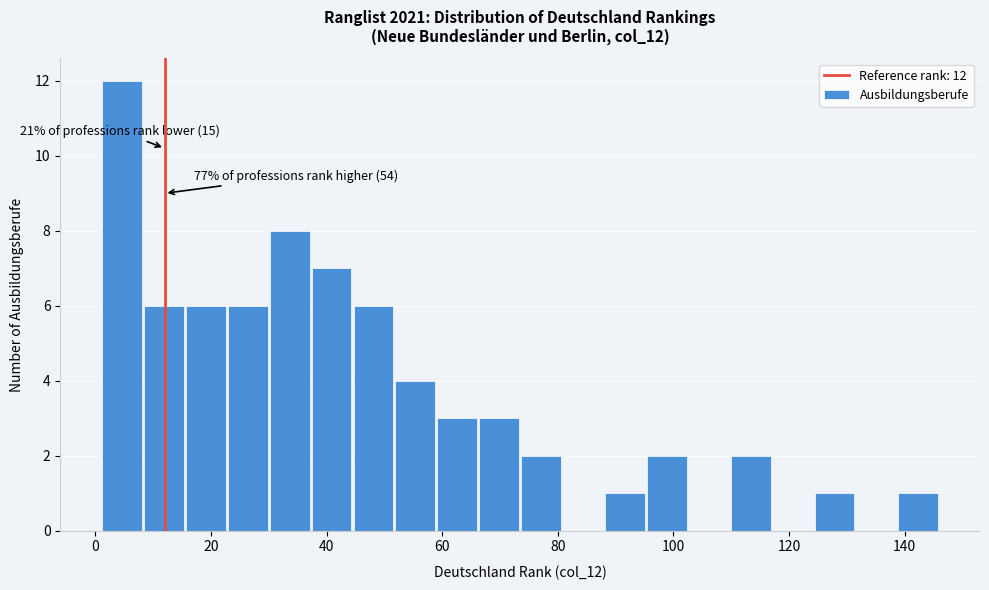

Read against the x-axis, roughly where is the centre of the tallest bar?

4